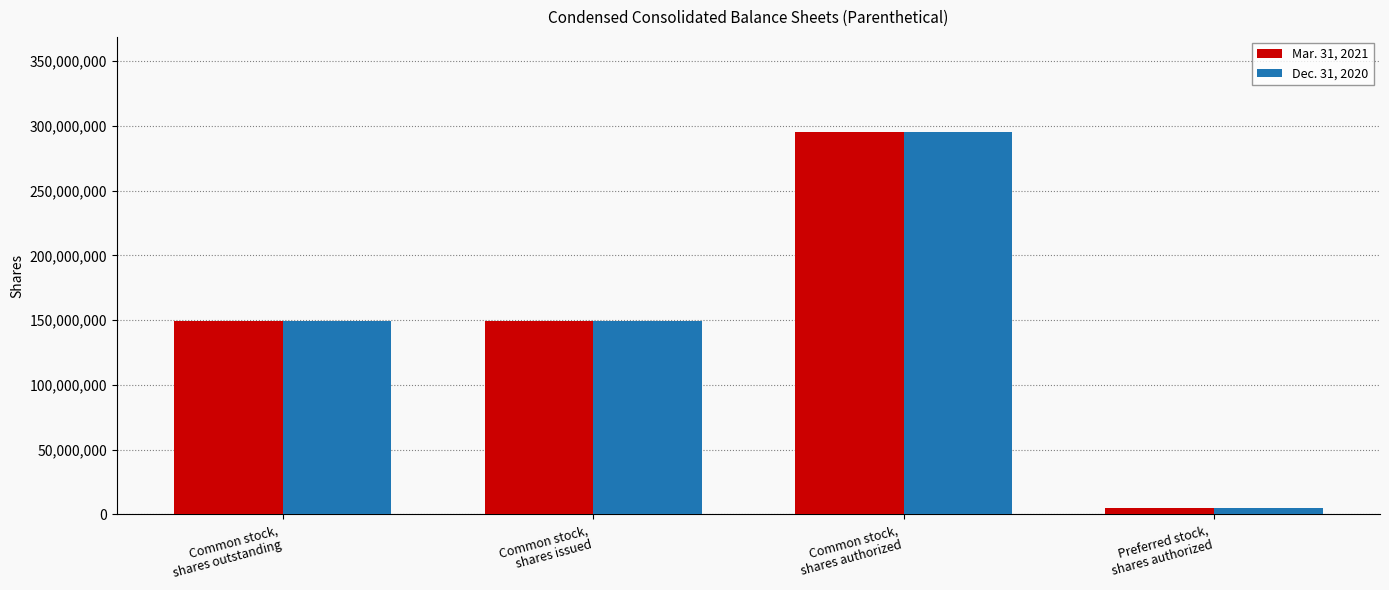

Reading right to left, what are all the values shown in this chart?

Mar. 31, 2021: 5000000	295000000	149133372	149133372
Dec. 31, 2020: 5000000	295000000	149133372	149133372